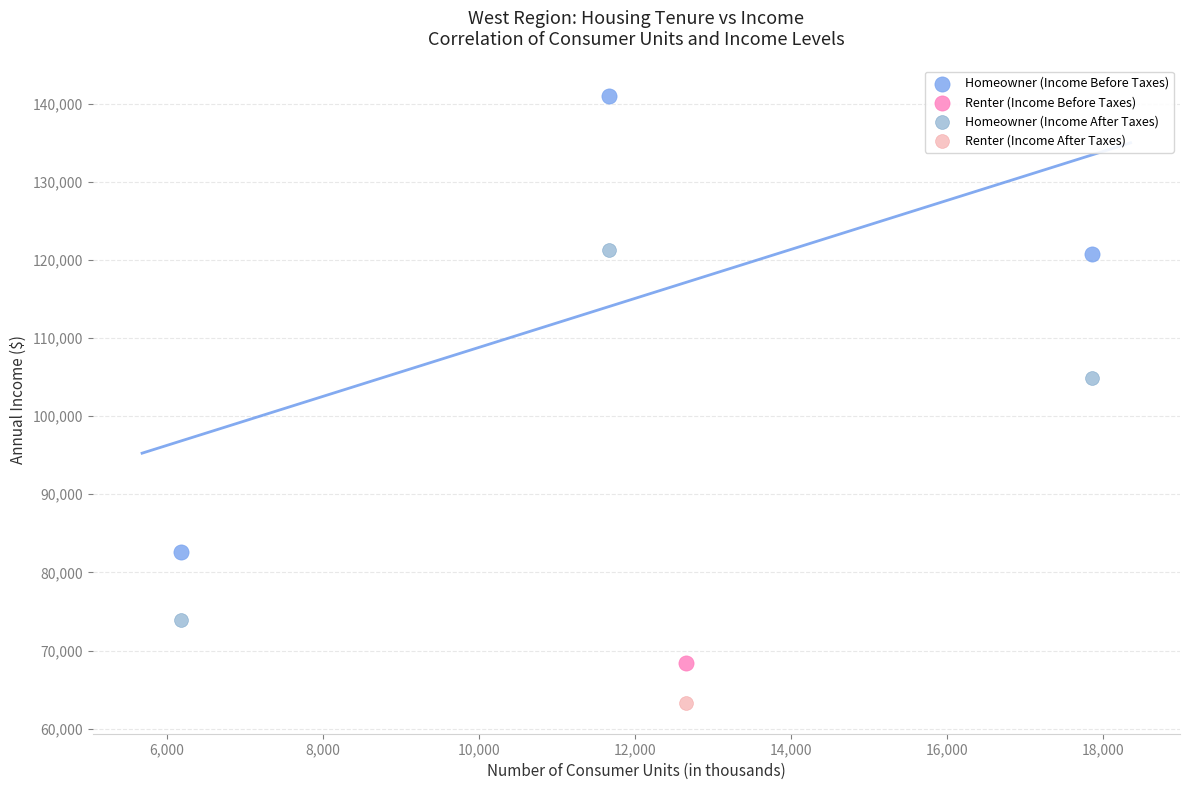

Which series contains the lowest Y value?

Renter (Income After Taxes)